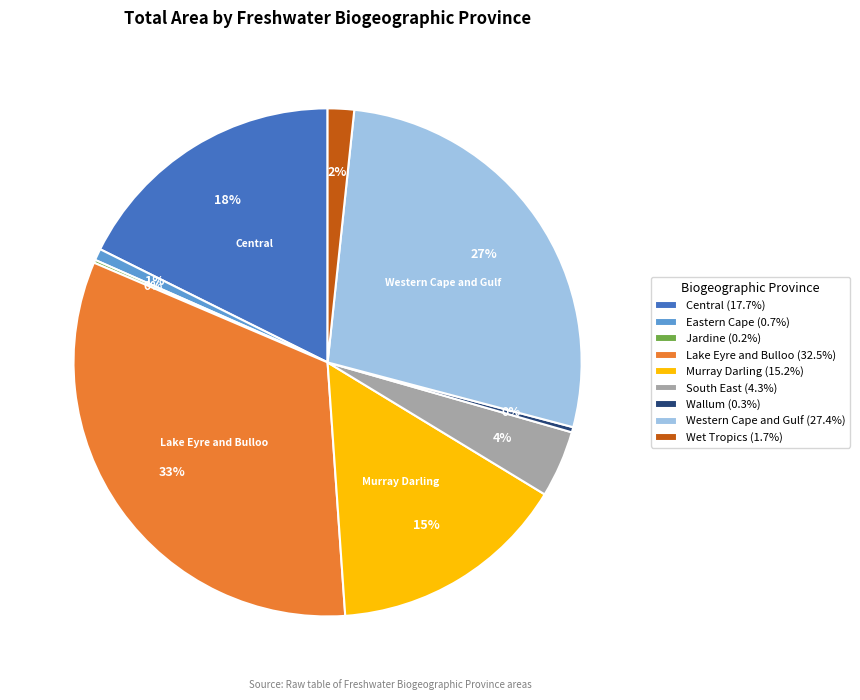

Is it true that Murray Darling is 24% of the pie?

False